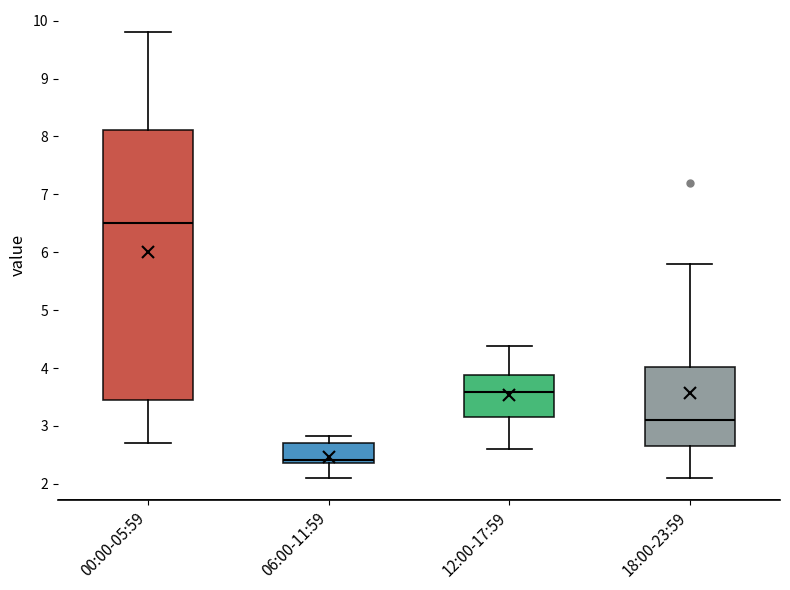

Which box's median line is the highest?

00:00-05:59